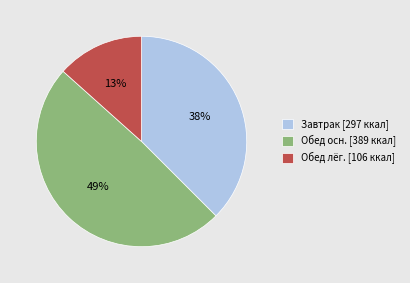

Is it true that Завтрак [297 ккал] is 38% of the pie?

True